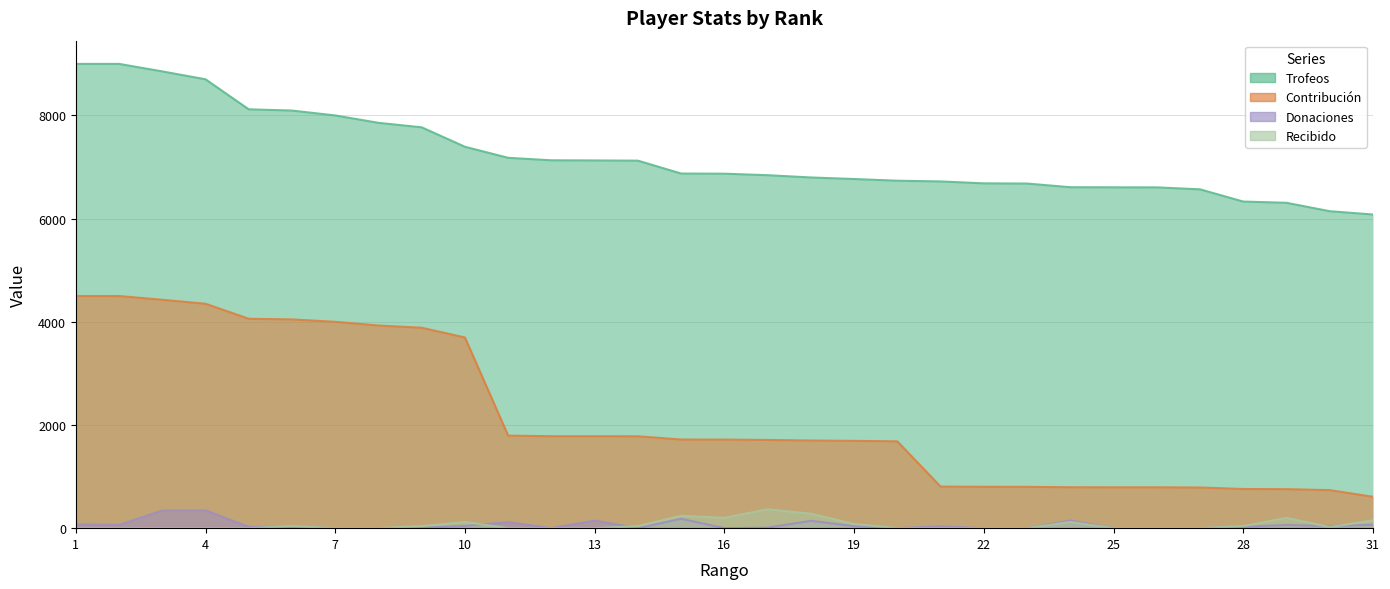

What is the difference between the second highest and minimum values in the Recibido series?

280